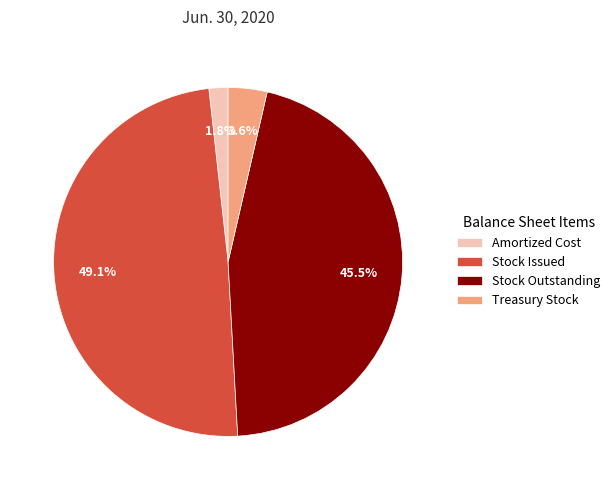

Which slice is the smallest?

Amortized Cost